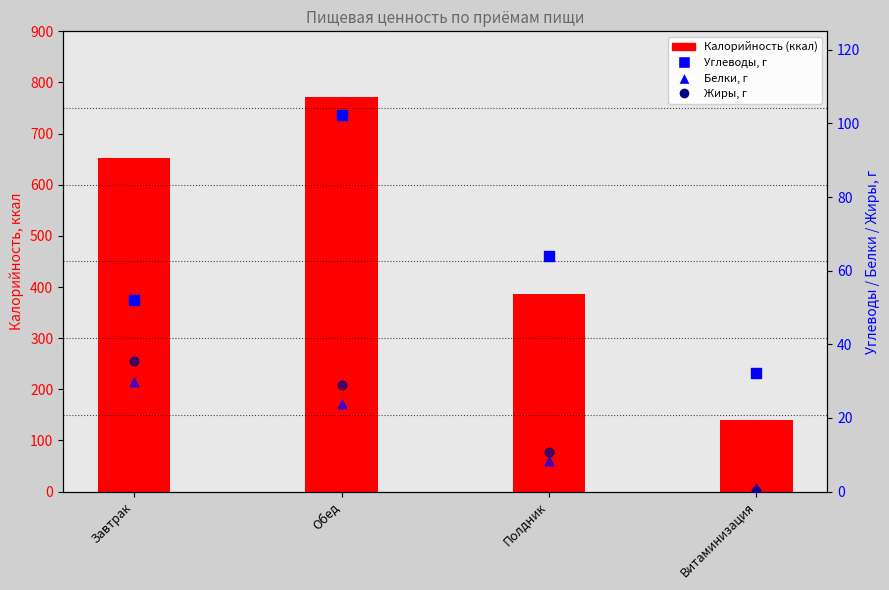

Which series has the largest total across all categories?

Калорийность (ккал)